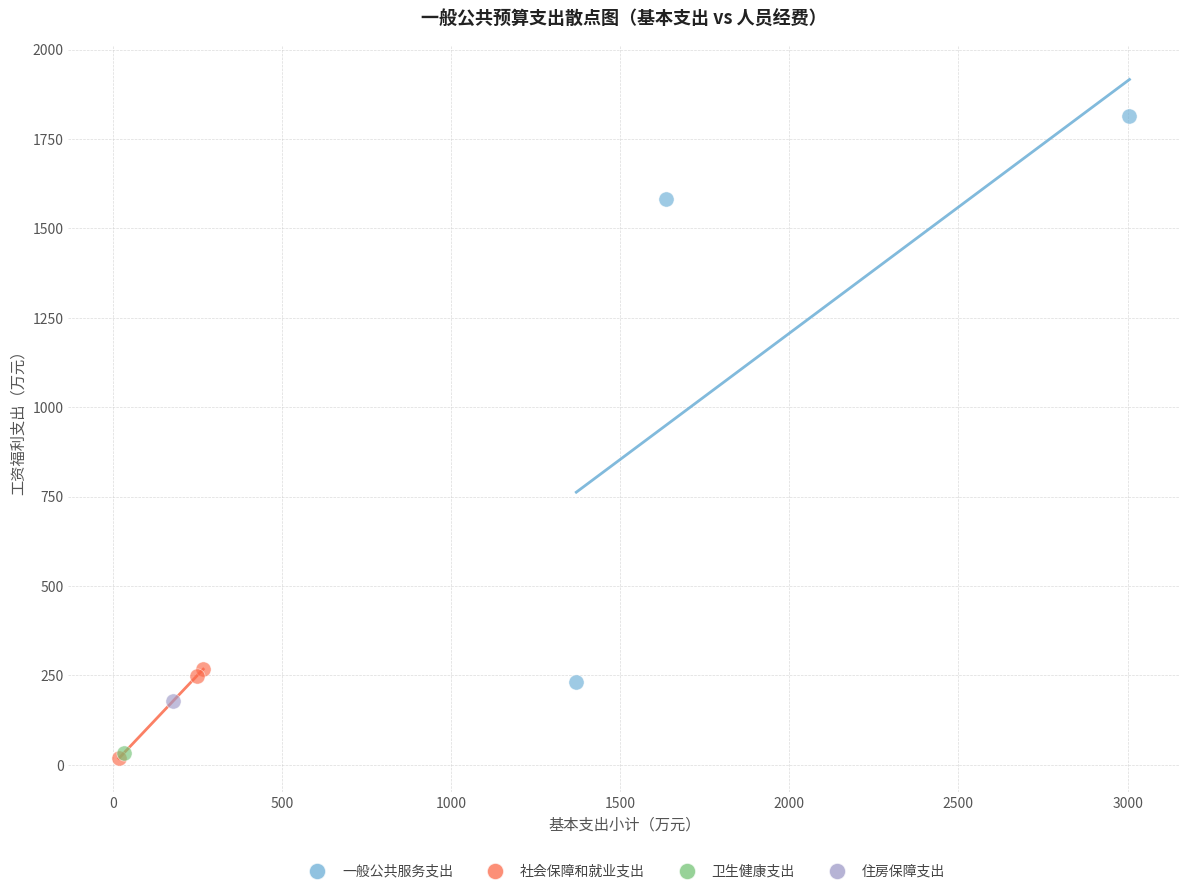

What are all the series names shown in the legend?

一般公共服务支出, 社会保障和就业支出, 卫生健康支出, 住房保障支出